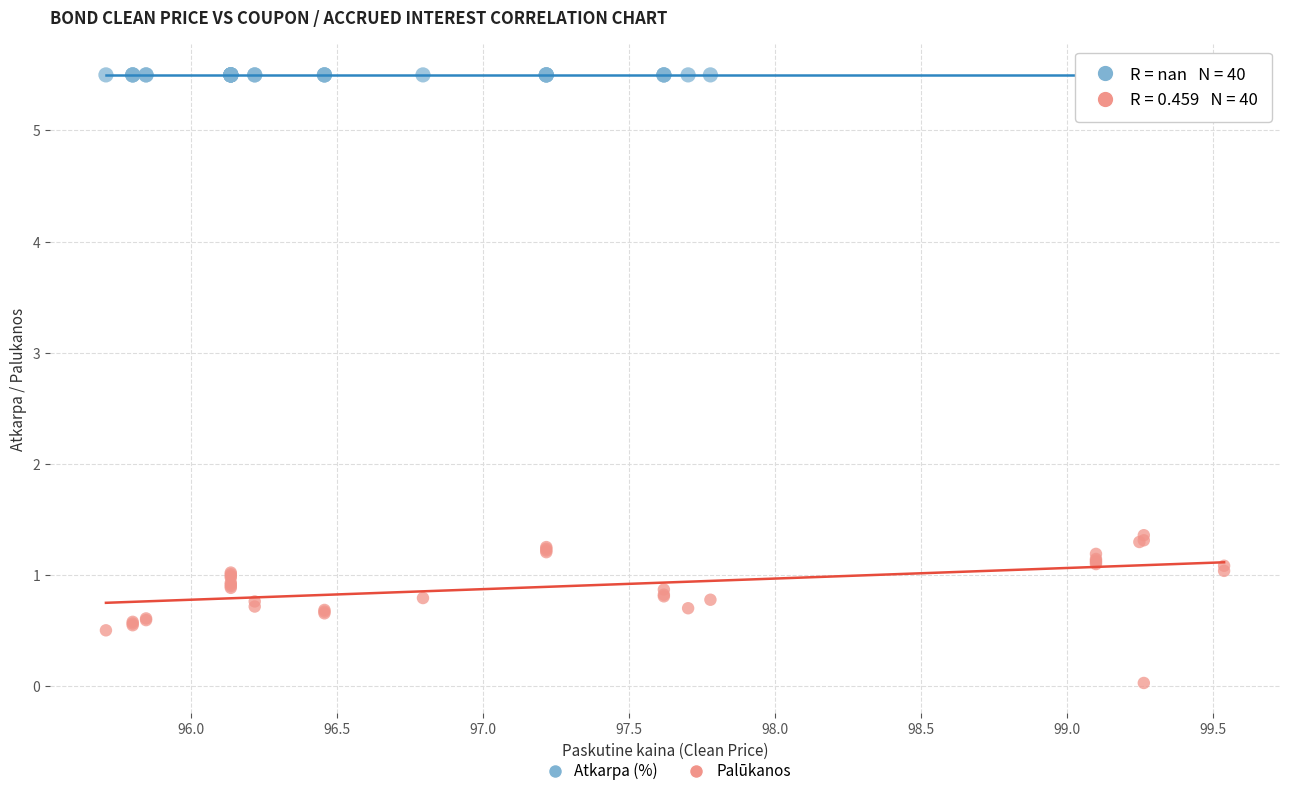

Which series contains the lowest Y value?

Palūkanos